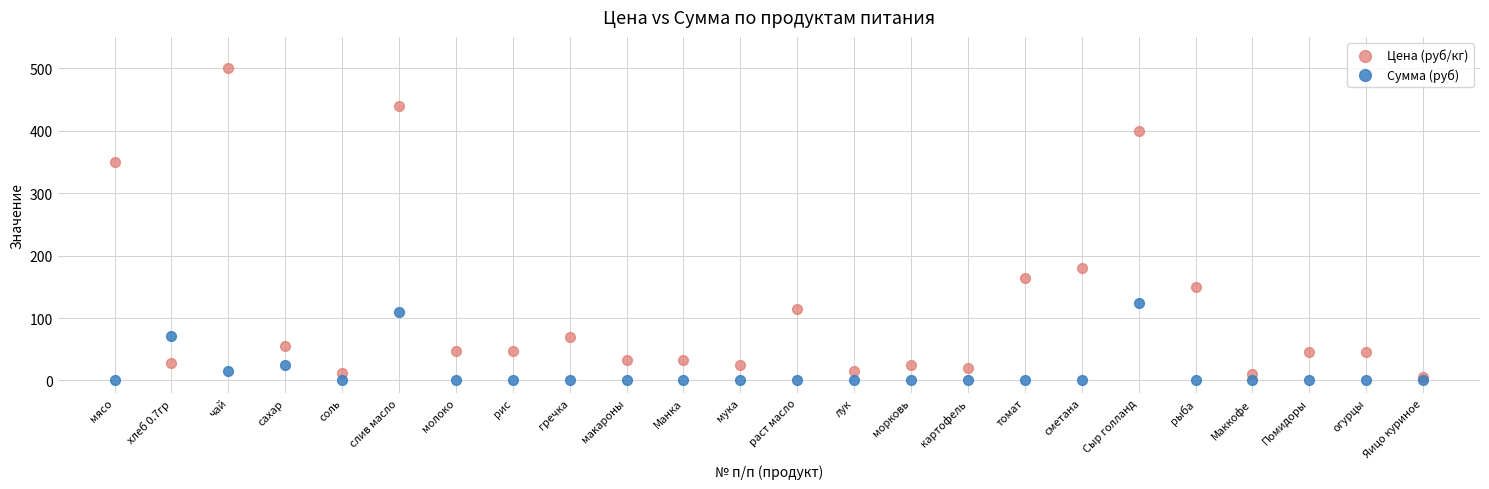

Which series reaches the maximum Y coordinate?

Цена (руб/кг)